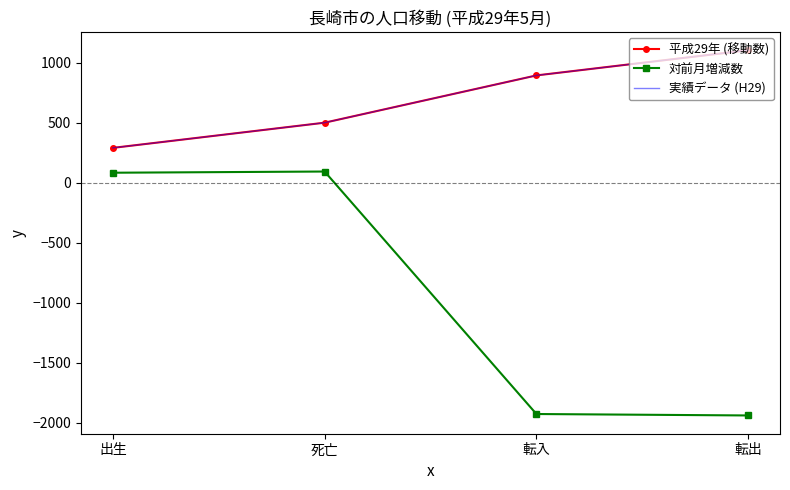

How many values in the 実績データ (H29) series exceed 894?

1